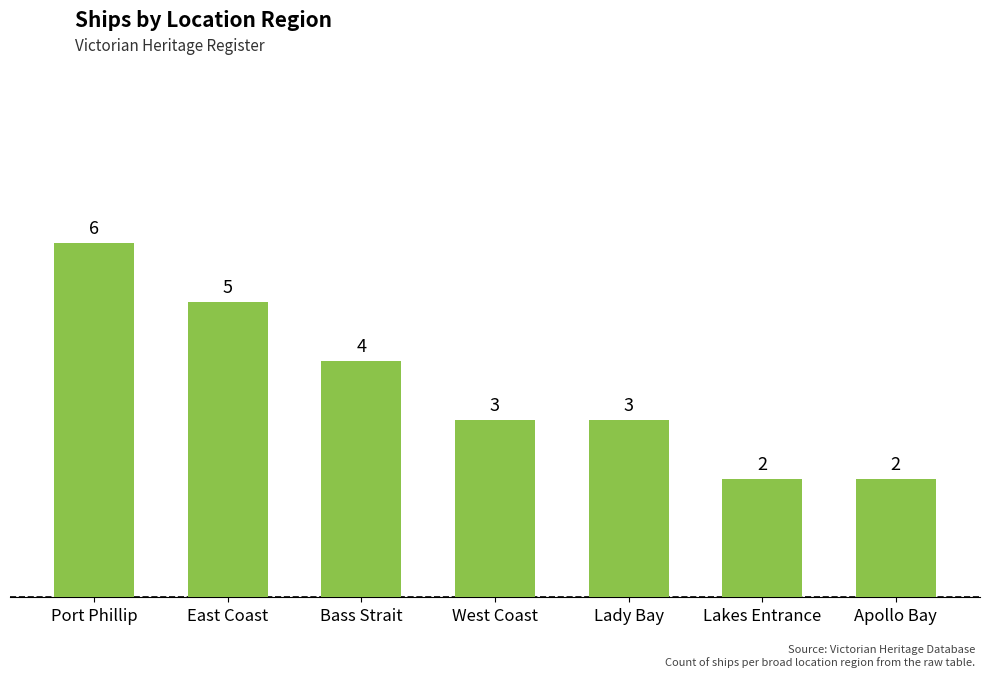

What is the change in value from East Coast to Lady Bay?

-2